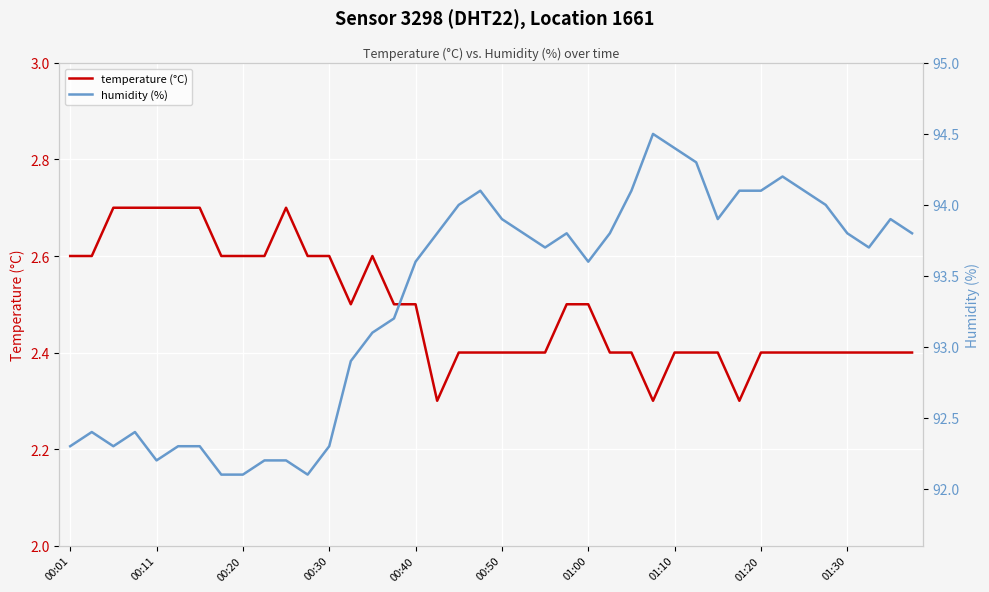

Reading right to left, extract all data points from this chart.

temperature (°C): 2.4	2.4	2.4	2.4	2.4	2.4	2.4	2.4	2.3	2.4	2.4	2.4	2.3	2.4	2.4	2.5	2.5	2.4	2.4	2.4	2.4	2.4	2.3	2.5	2.5	2.6	2.5	2.6	2.6	2.7	2.6	2.6	2.6	2.7	2.7	2.7	2.7	2.7	2.6	2.6
humidity (%): 93.8	93.9	93.7	93.8	94.0	94.1	94.2	94.1	94.1	93.9	94.3	94.4	94.5	94.1	93.8	93.6	93.8	93.7	93.8	93.9	94.1	94.0	93.8	93.6	93.2	93.1	92.9	92.3	92.1	92.2	92.2	92.1	92.1	92.3	92.3	92.2	92.4	92.3	92.4	92.3